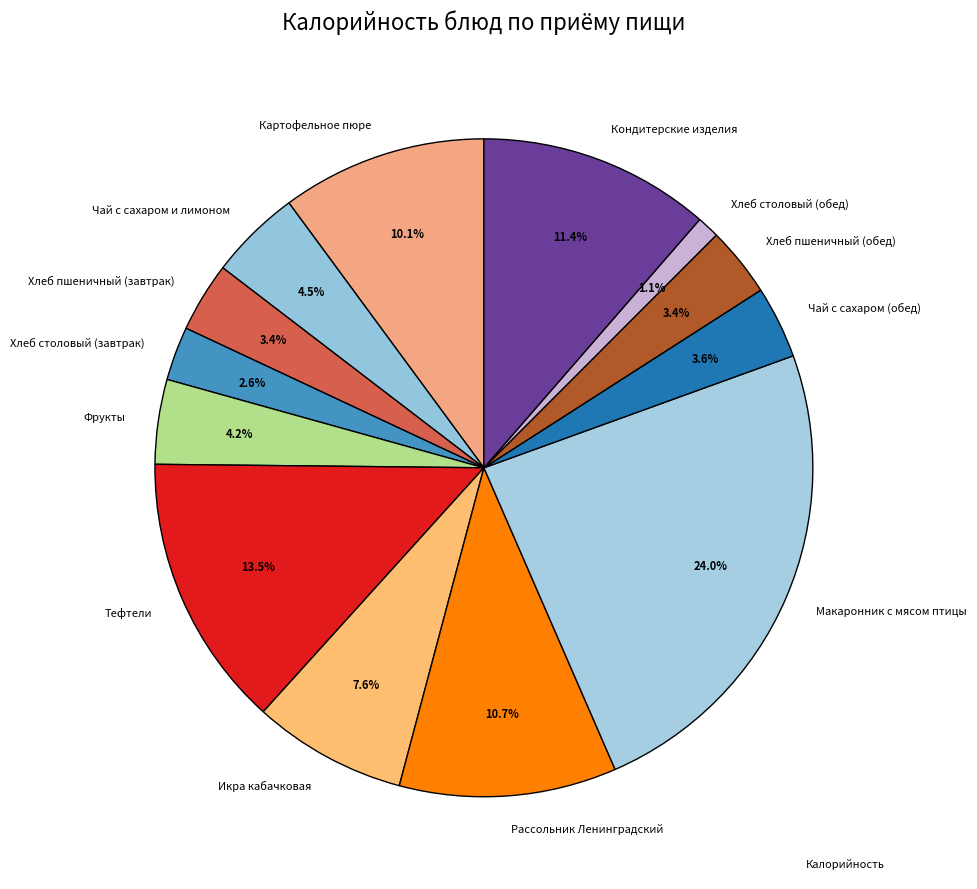

How much of the chart is everything except Хлеб столовый (обед)?

98.9%